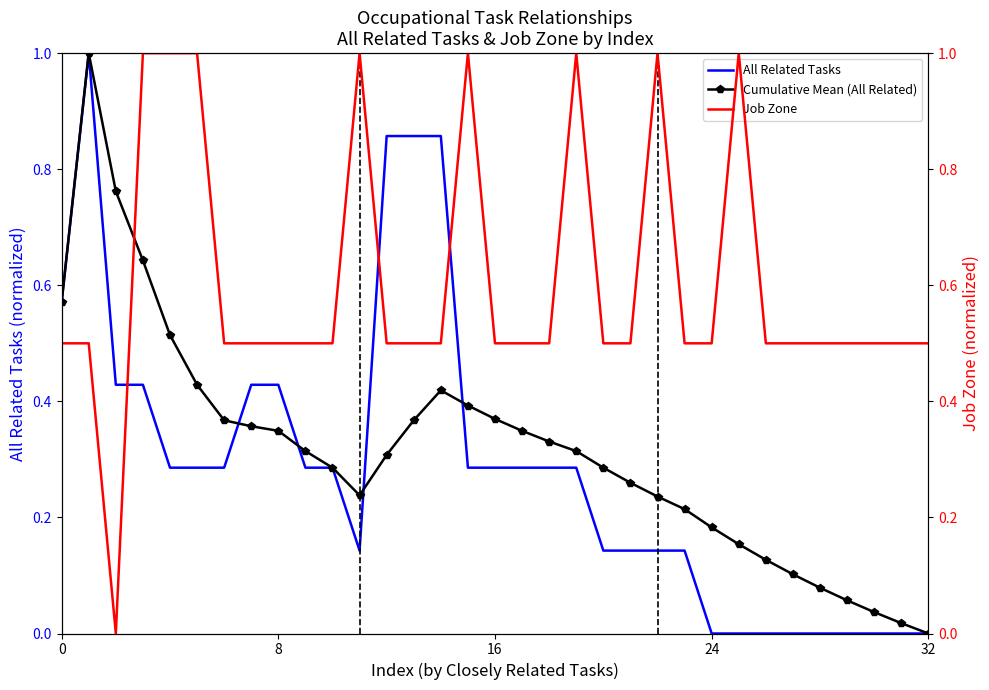

How many series are shown in this chart?

3